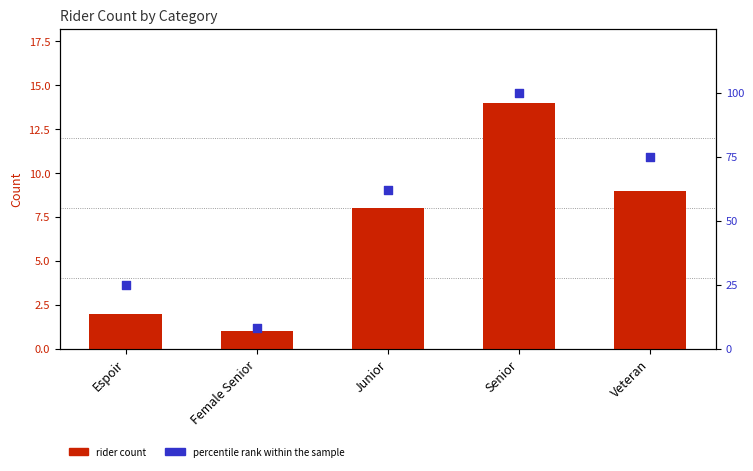

Which series reaches the maximum Y coordinate?

percentile rank within the sample